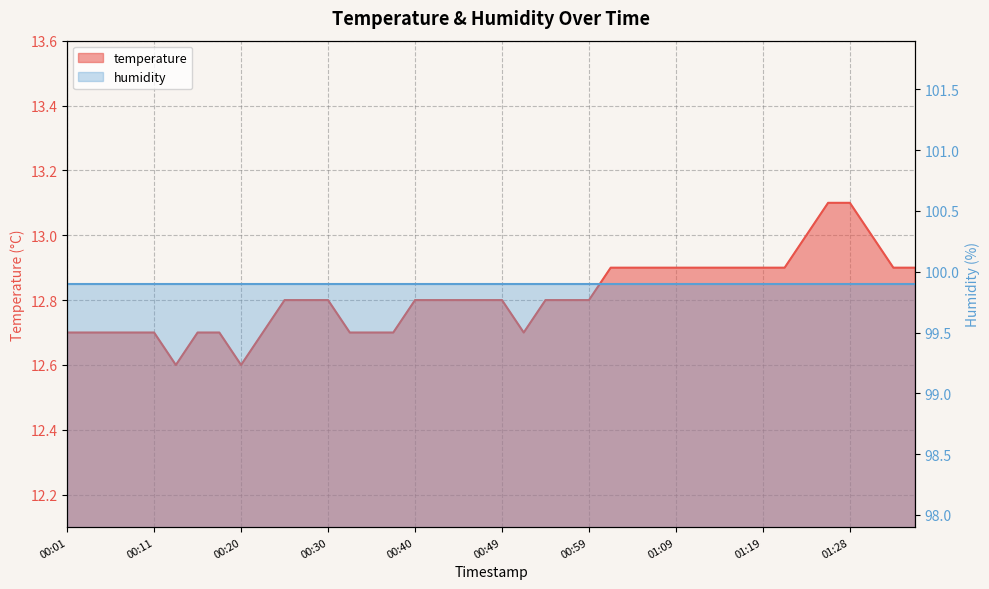

Approximately how many times larger is the value at 01:02 compared to 01:19?

1.0